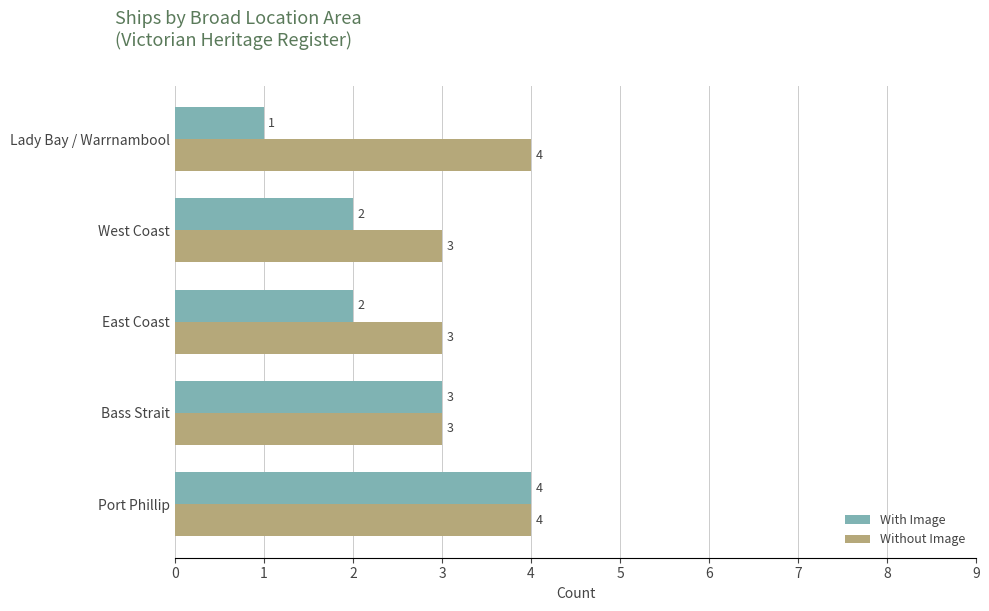

What is the greatest value displayed?

4